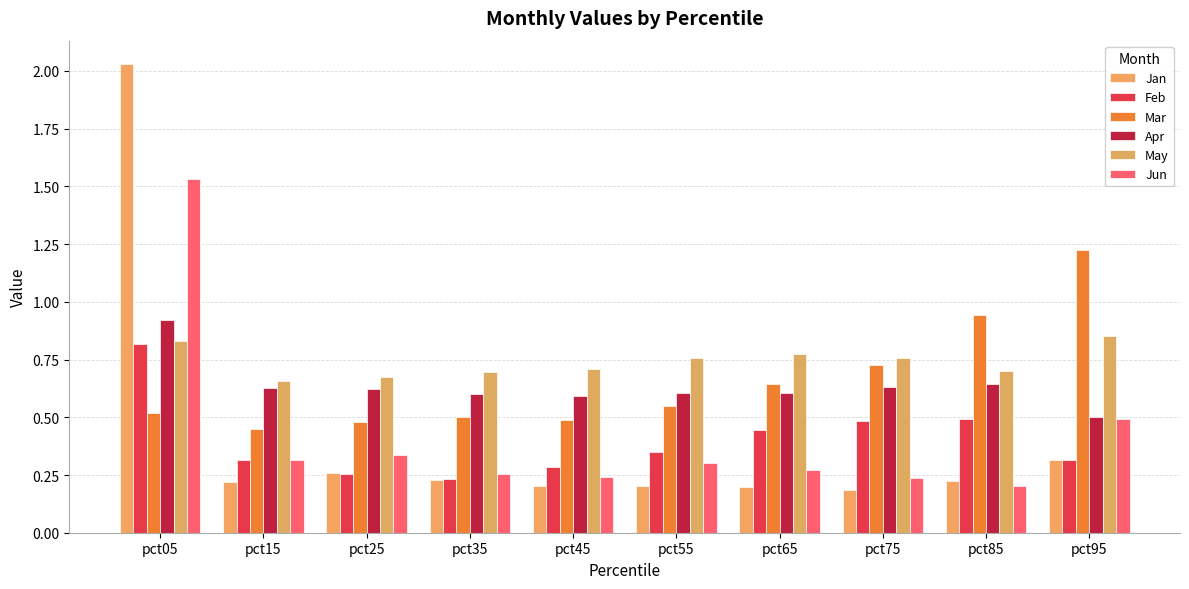

The Apr series shows 0.6 at pct25. True or false?

True